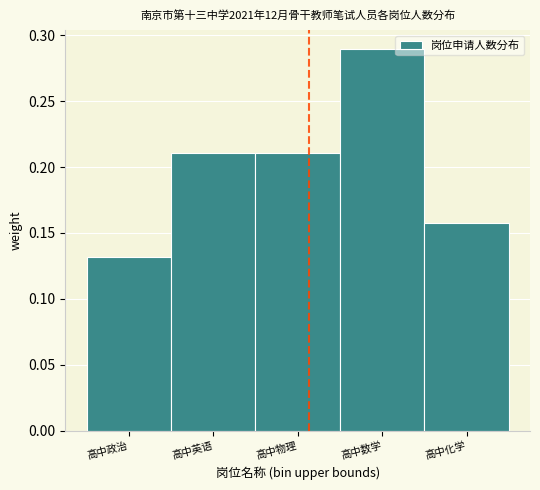

At which label is the value closest to 0?

高中政治